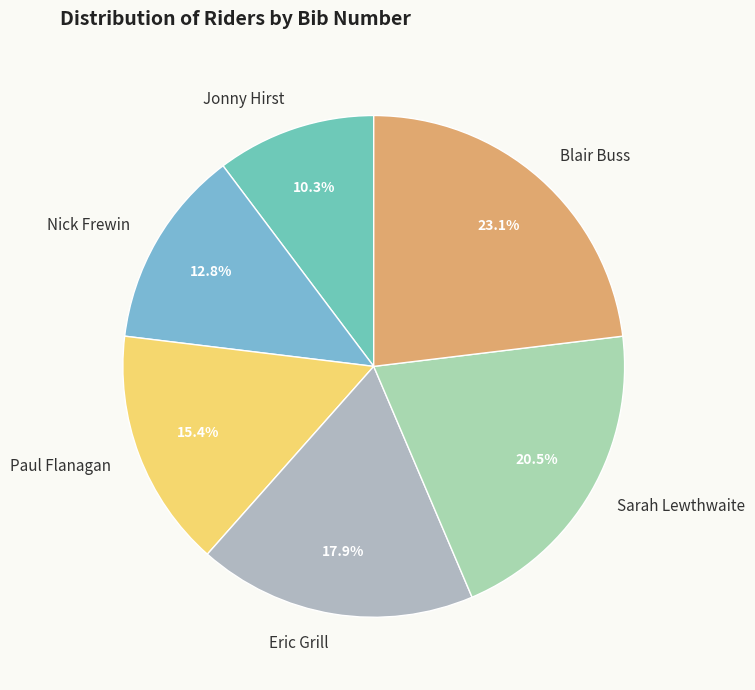

How many segments does this pie chart have?

6